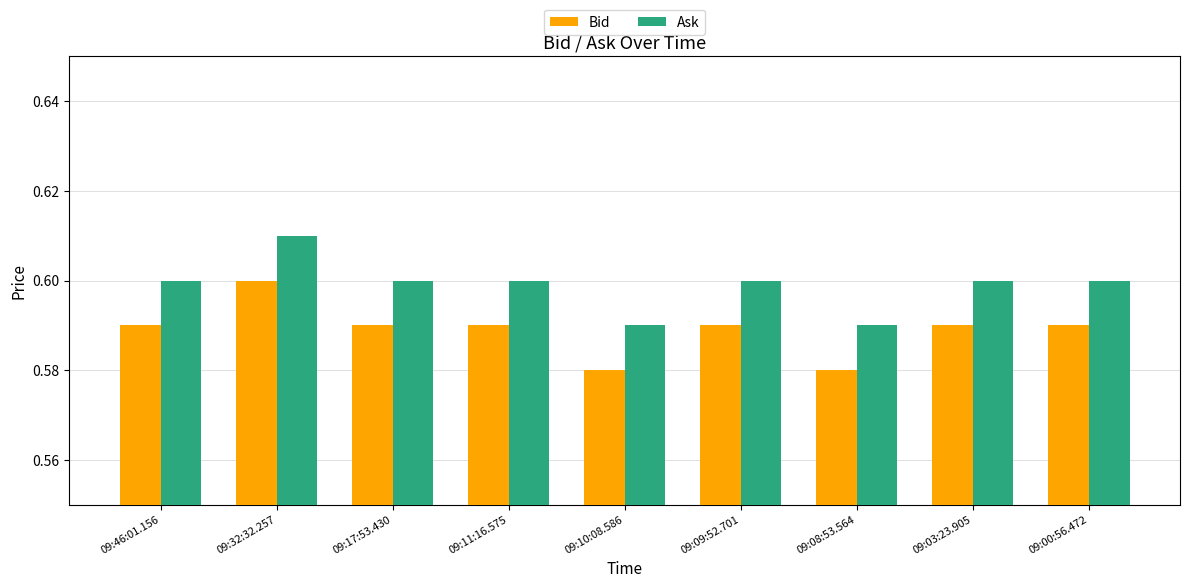

What is the sum of the Bid values at 09:32:32.257 and 09:10:08.586?

1.2